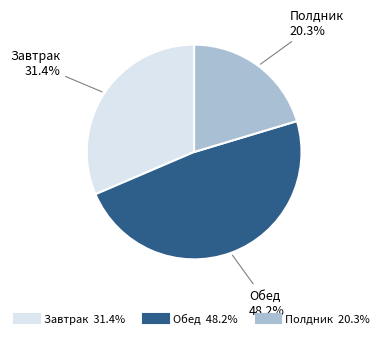

How many slices are in this pie chart?

3